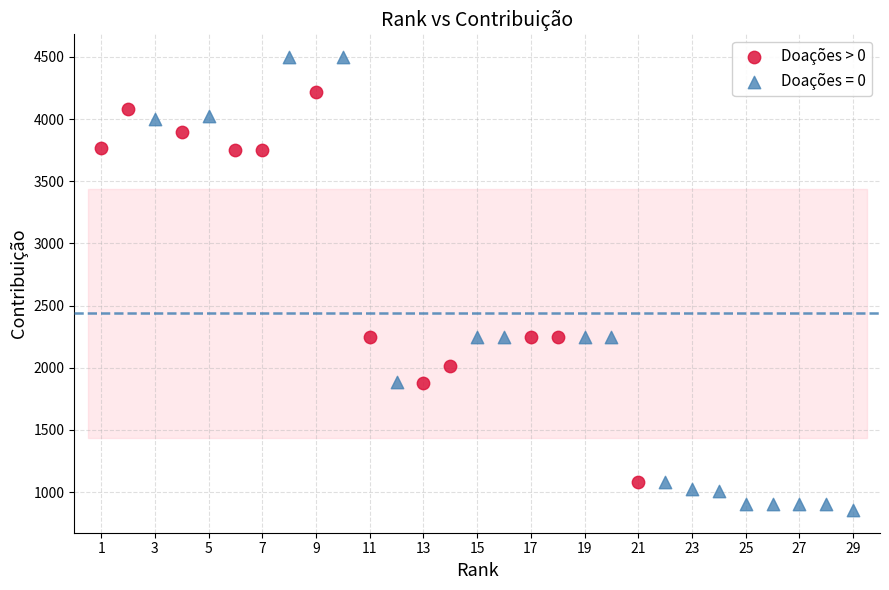

Which series reaches the maximum Y coordinate?

Doações = 0